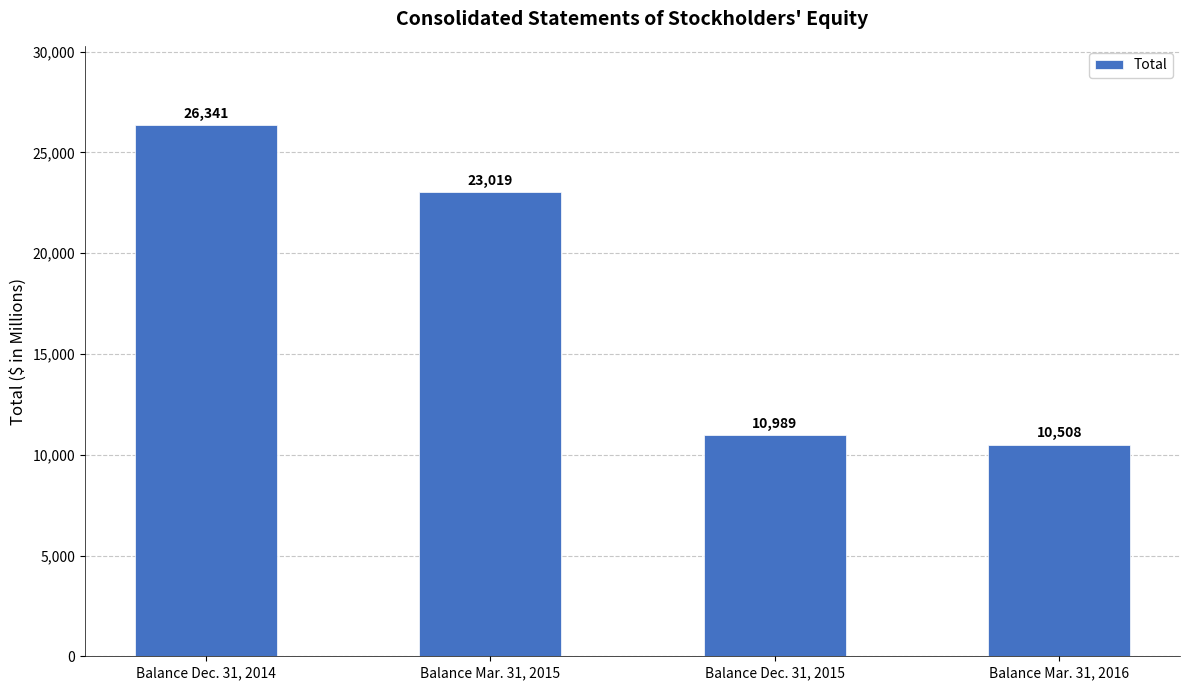

Which label corresponds to the smallest value in the chart?

Balance Mar. 31, 2016